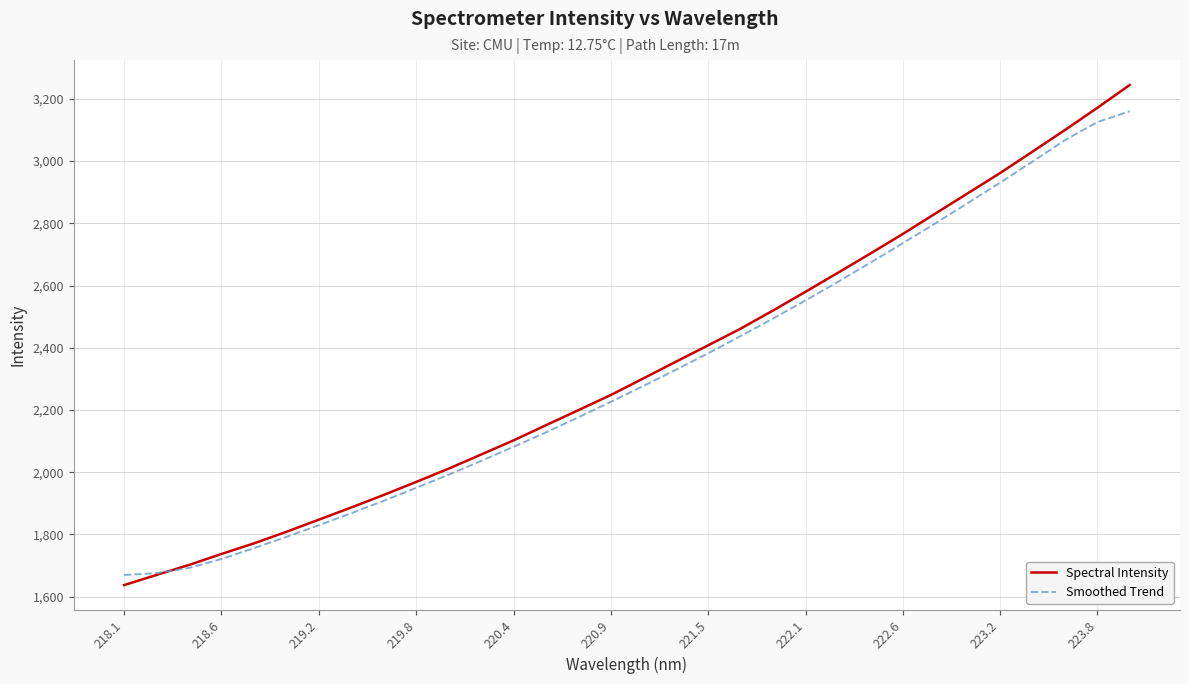

What is the maximum value for Spectral Intensity?

3244.4